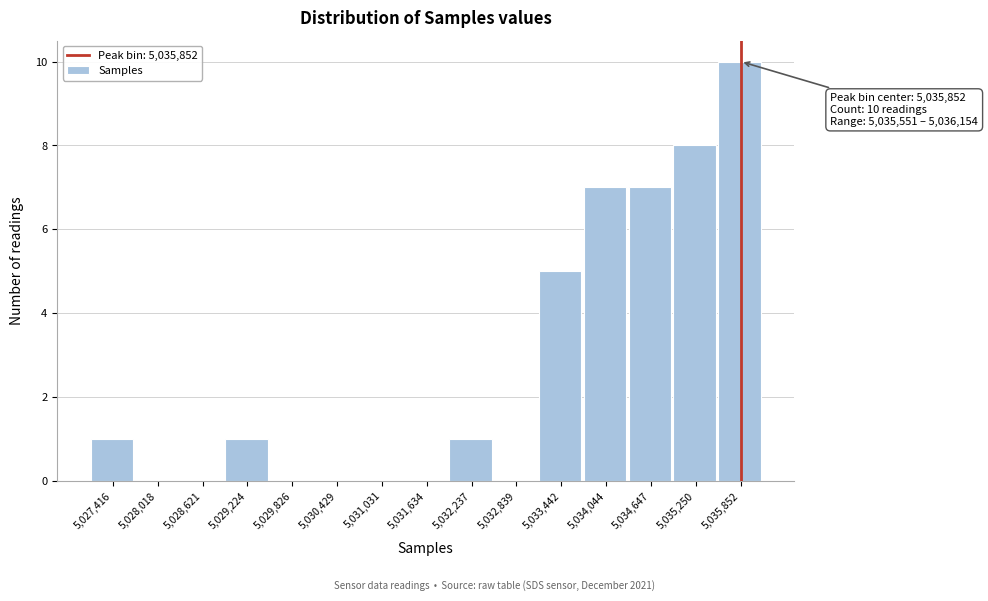

Over which range of the x-axis is the bar tallest?

5035600 to 5036200